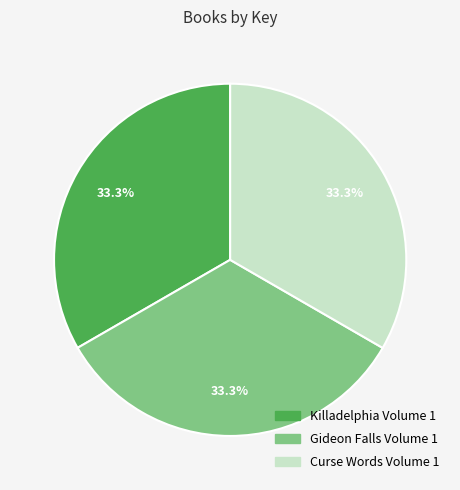

Is it true that Killadelphia Volume 1 is 33% of the pie?

True